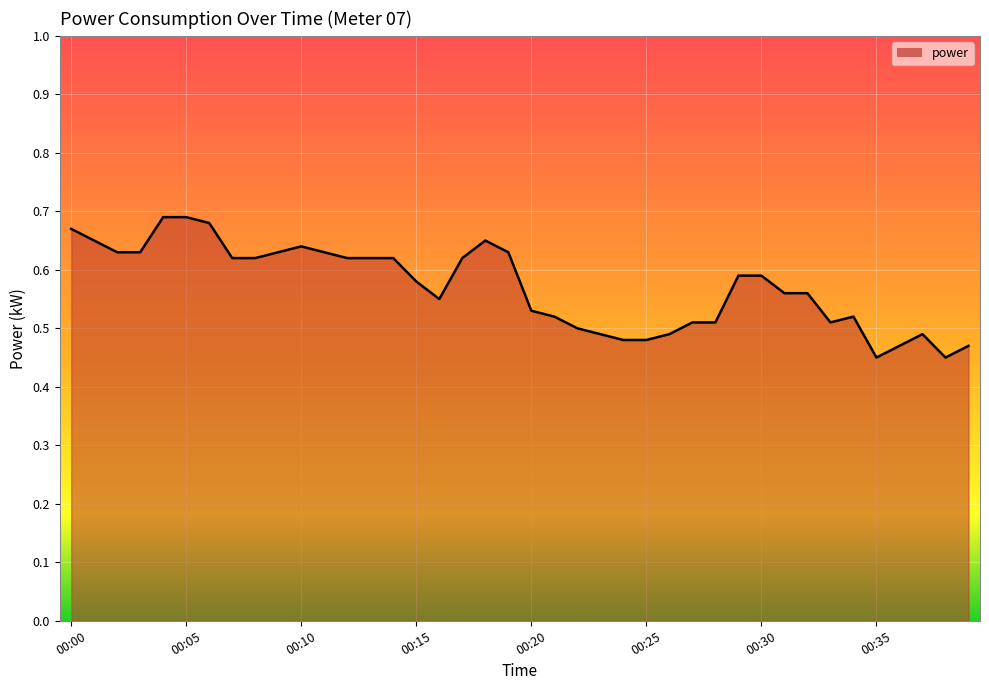

The chart shows a value of 0.3 at 00:35. True or false?

False